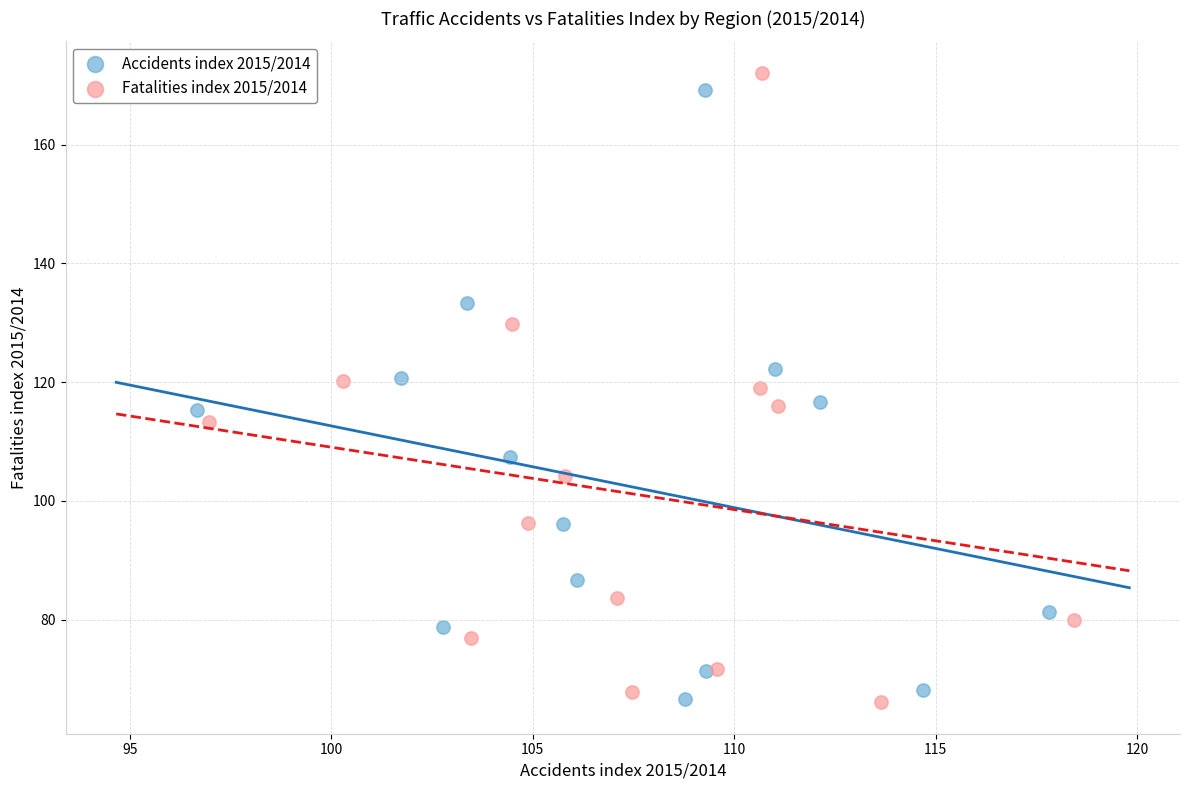

Which series has the largest Y range (max minus min)?

Fatalities index 2015/2014